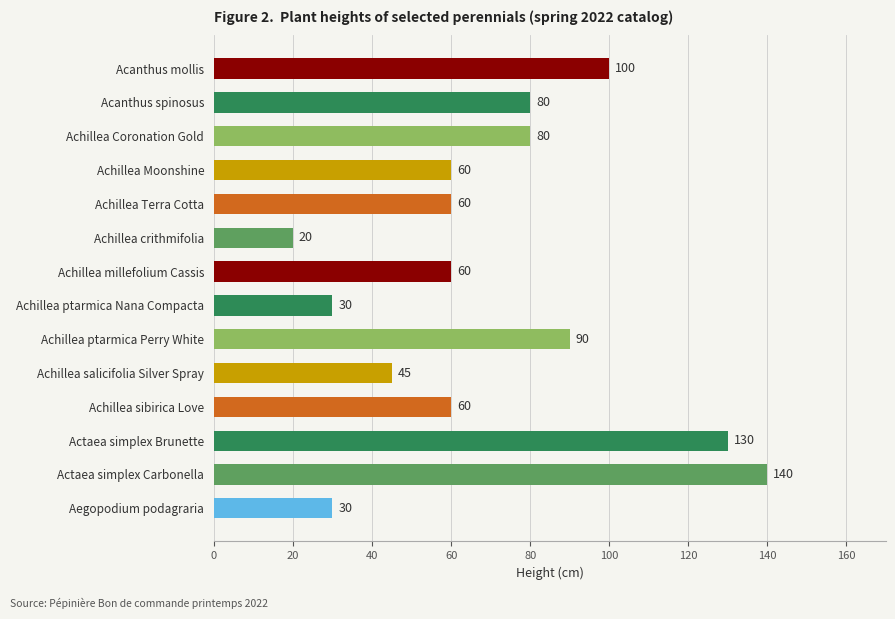

Reading bottom to top, transcribe all the data shown in this chart.

Aegopodium podagraria=30	Actaea simplex Carbonella=140	Actaea simplex Brunette=130	Achillea sibirica Love=60	Achillea salicifolia Silver Spray=45	Achillea ptarmica Perry White=90	Achillea ptarmica Nana Compacta=30	Achillea millefolium Cassis=60	Achillea crithmifolia=20	Achillea Terra Cotta=60	Achillea Moonshine=60	Achillea Coronation Gold=80	Acanthus spinosus=80	Acanthus mollis=100